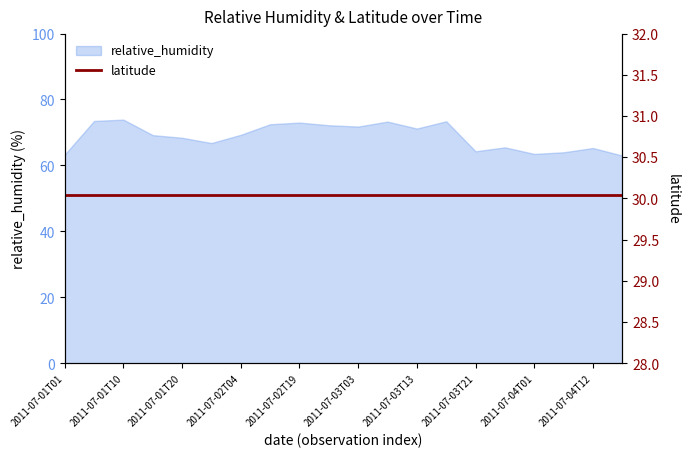

True or false: the data shows 93.1 at 2011-07-01T01.

False